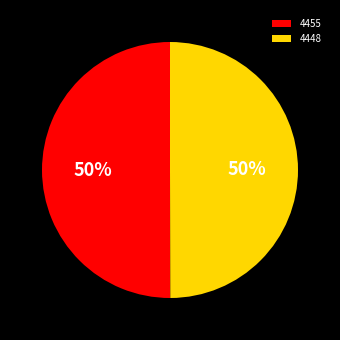

To the nearest percent, what percentage of the pie is 4448?

50%